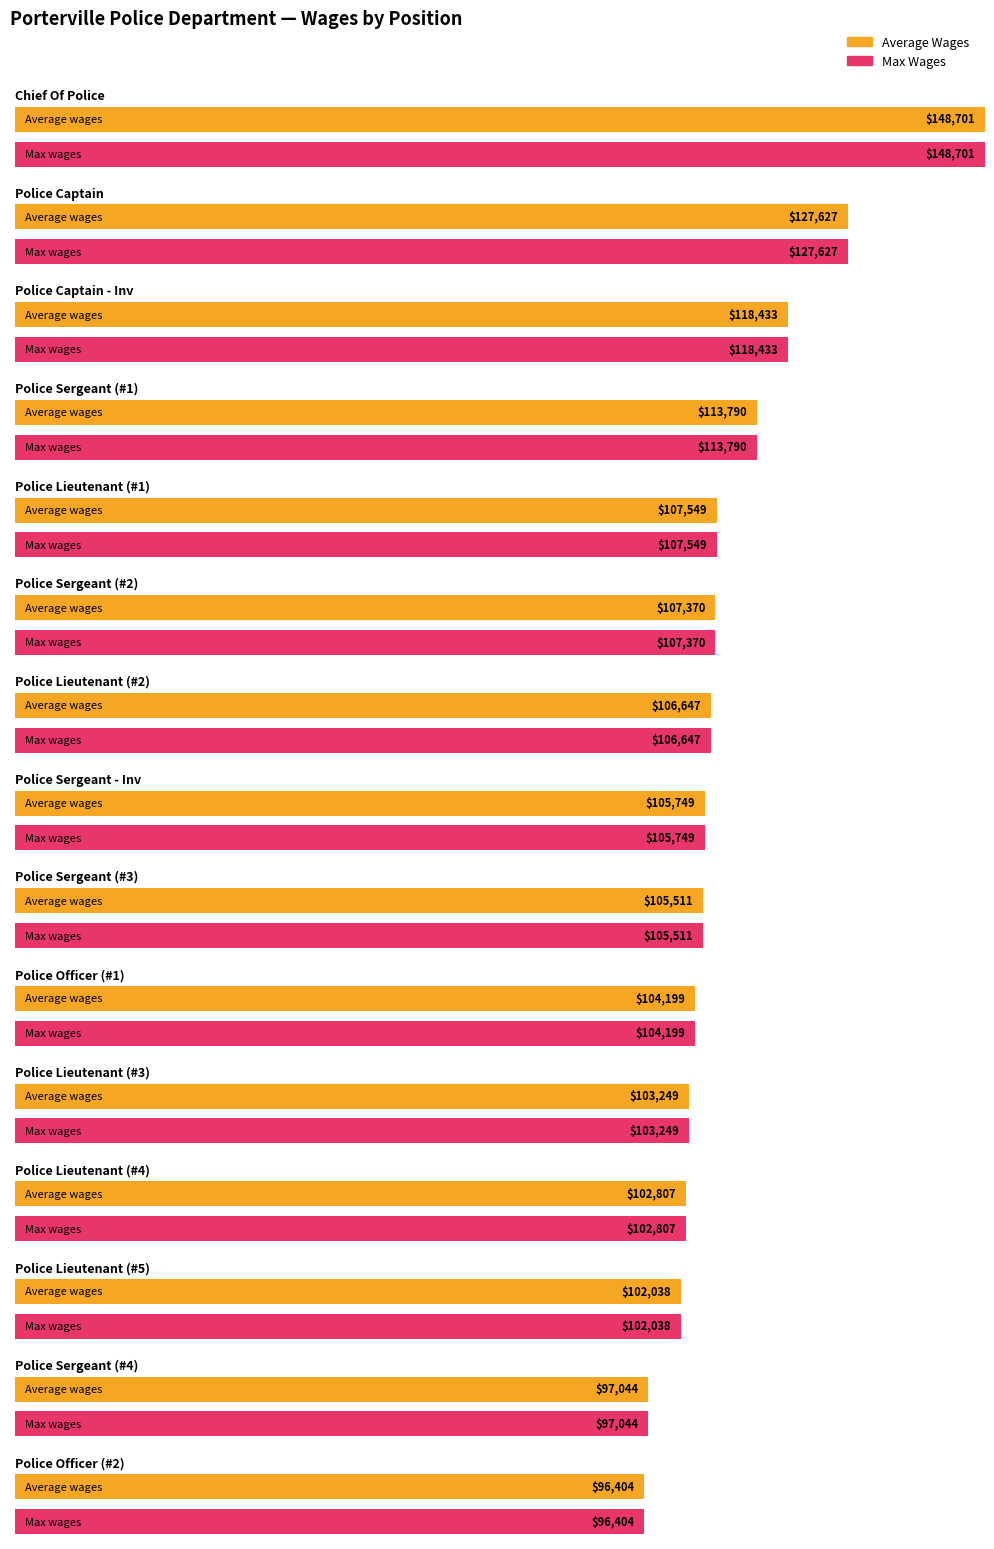

Reading left to right, extract all data points from this chart.

Average Wages: Chief Of Police=148701	Police Captain=127627	Police Captain - Inv=118433	Police Sergeant=113790	Police Lieutenant=107549	Police Sergeant=107370	Police Lieutenant=106647	Police Sergeant - Inv=105749	Police Sergeant=105511	Police Officer=104199	Police Lieutenant=103249	Police Lieutenant=102807	Police Lieutenant=102038	Police Sergeant=97044	Police Officer=96404
Max Wages: Chief Of Police=148701	Police Captain=127627	Police Captain - Inv=118433	Police Sergeant=113790	Police Lieutenant=107549	Police Sergeant=107370	Police Lieutenant=106647	Police Sergeant - Inv=105749	Police Sergeant=105511	Police Officer=104199	Police Lieutenant=103249	Police Lieutenant=102807	Police Lieutenant=102038	Police Sergeant=97044	Police Officer=96404